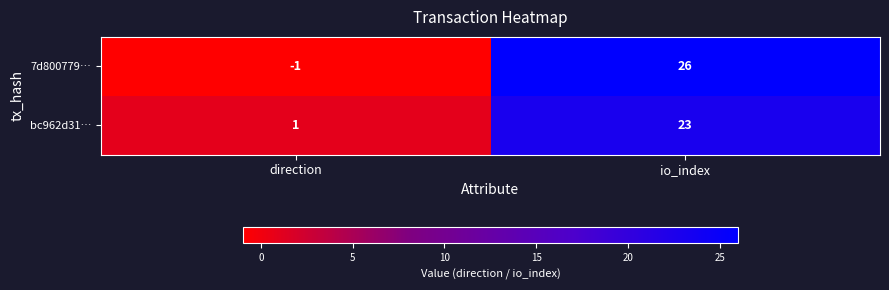

Reading right to left, extract all data points from this chart.

7d800779…: 26	-1
bc962d31…: 23	1